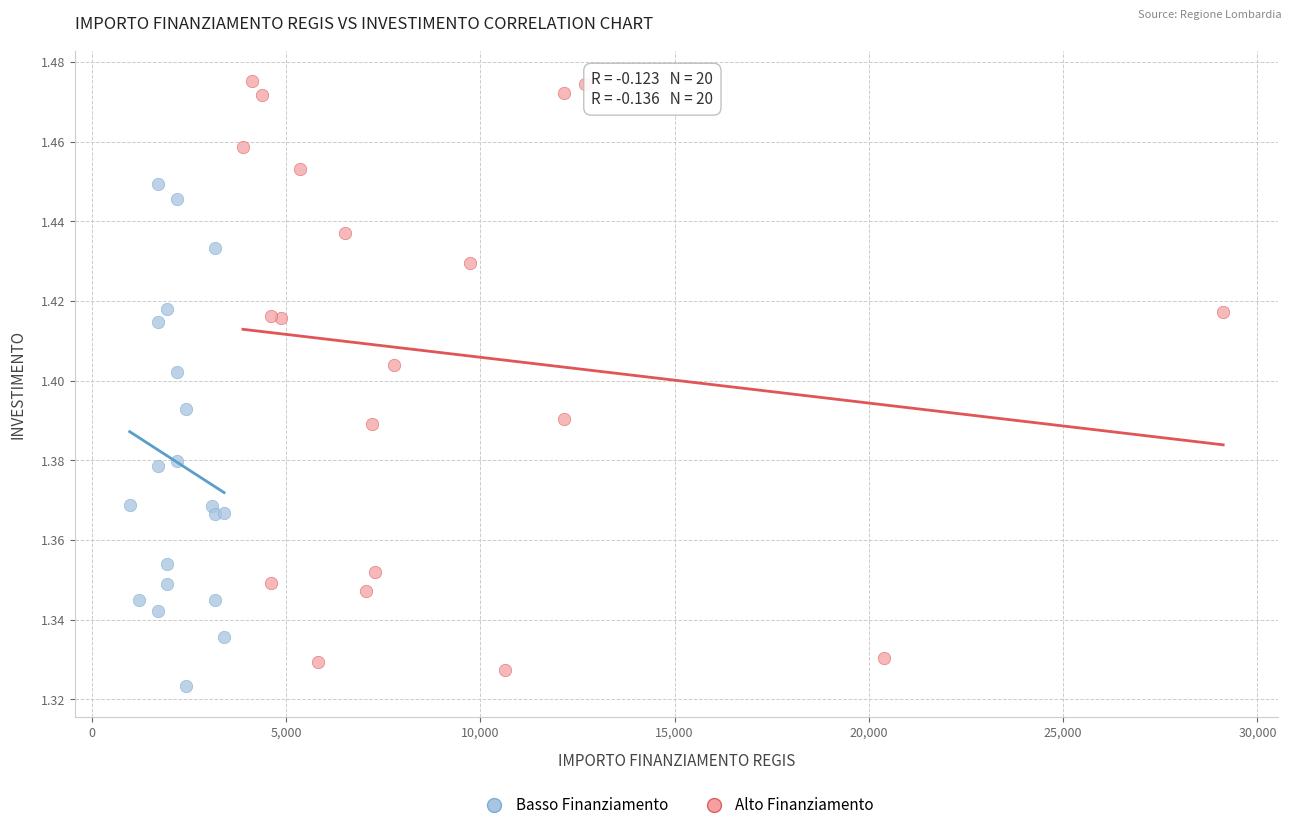

Which series contains the lowest Y value?

Basso Finanziamento